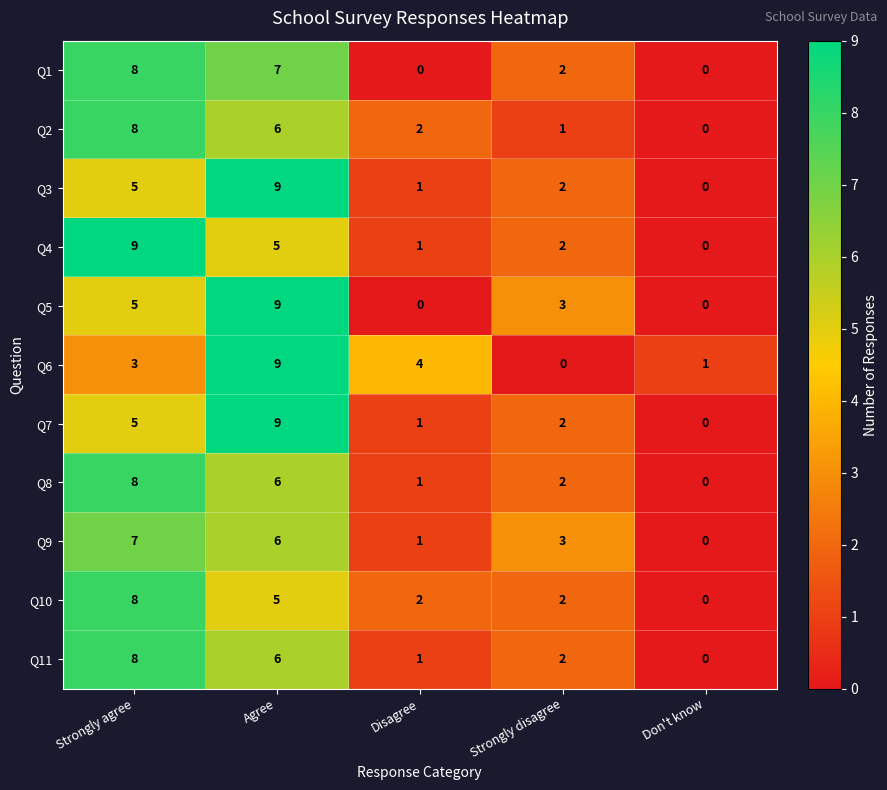

What is the difference between the Q10 values at Don't know and Agree?

5